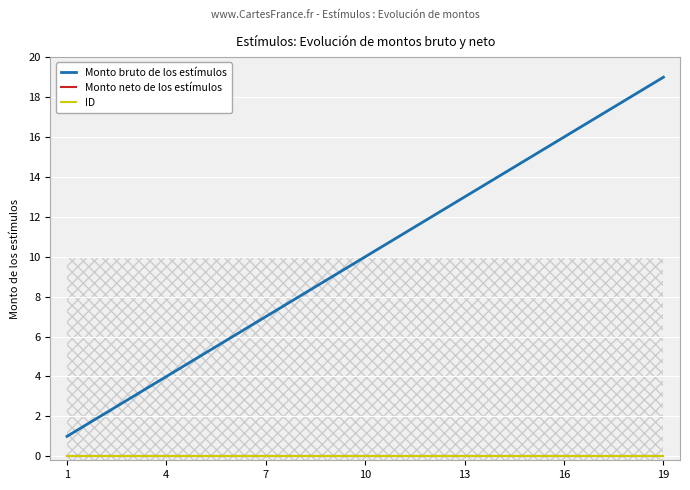

Is it true that Monto neto de los estímulos equals 0 at 16?

True